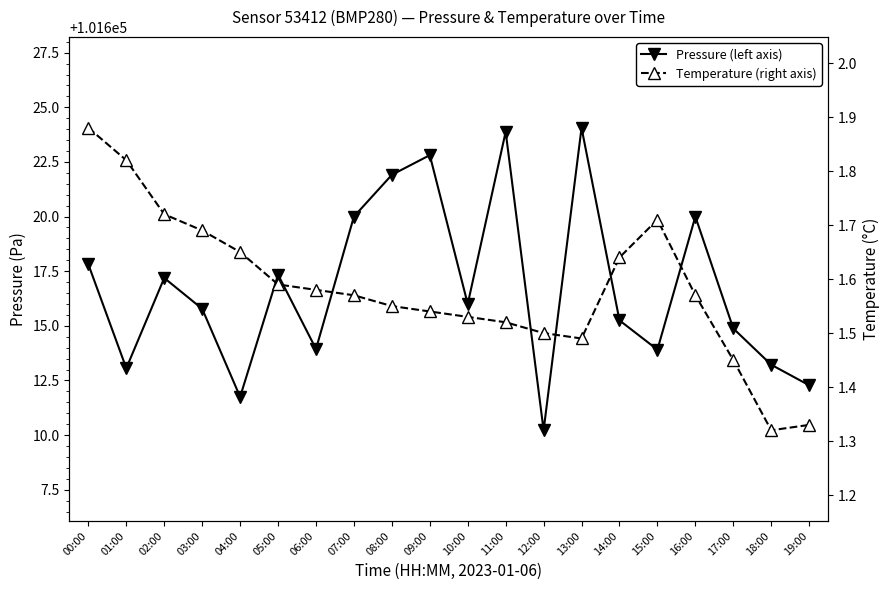

What position from the right is 01:00?

19